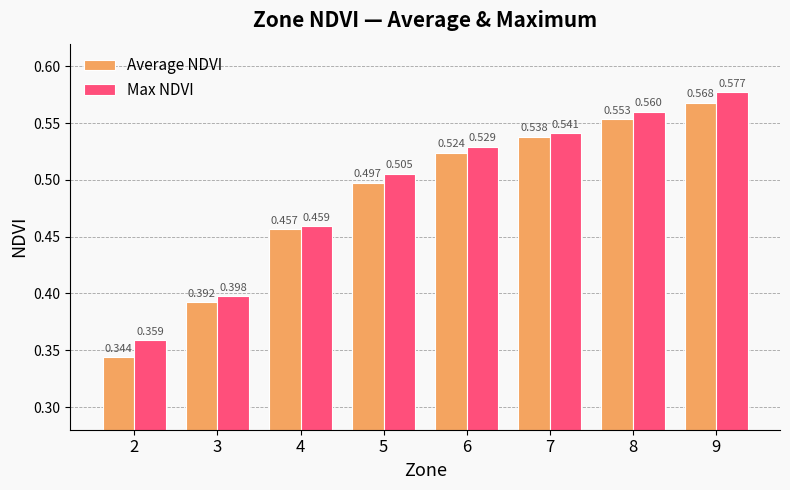

At which label does Max NDVI reach its peak?

9